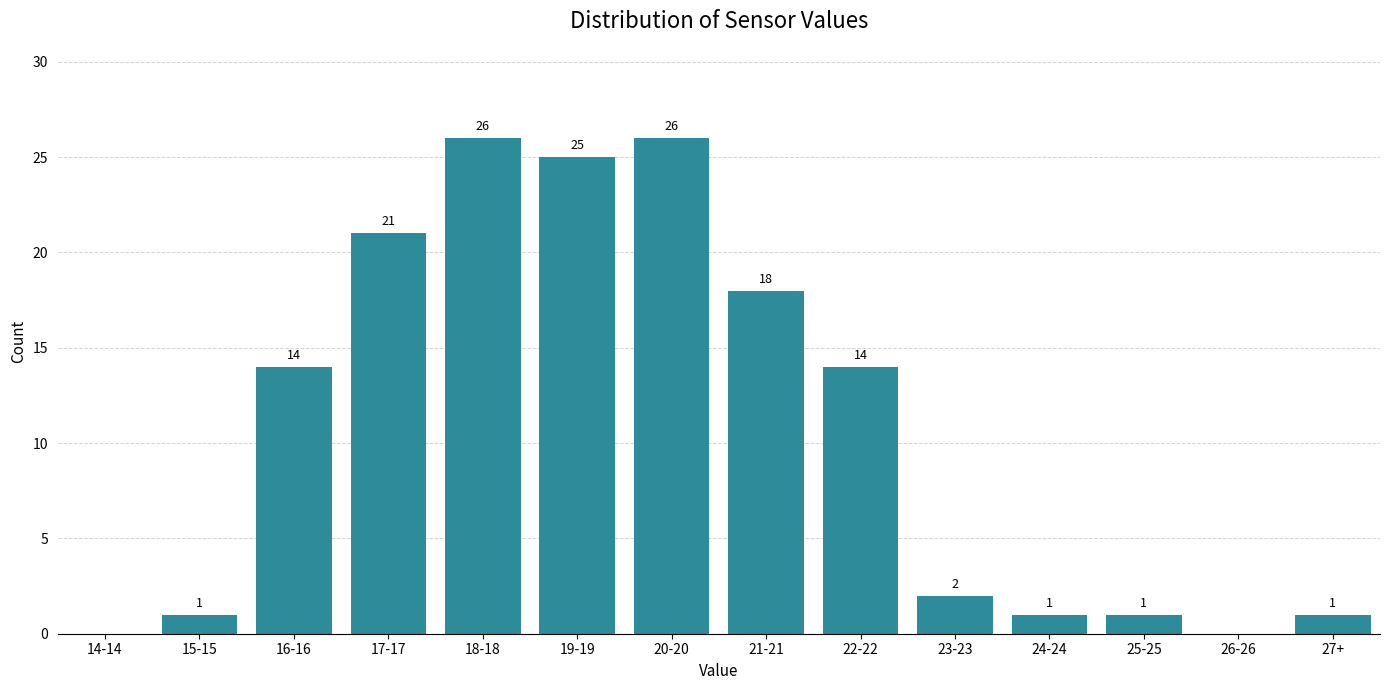

Reading left to right, what are all the values shown in this chart?

14-14=0	15-15=1	16-16=14	17-17=21	18-18=26	19-19=25	20-20=26	21-21=18	22-22=14	23-23=2	24-24=1	25-25=1	26-26=0	27+=1